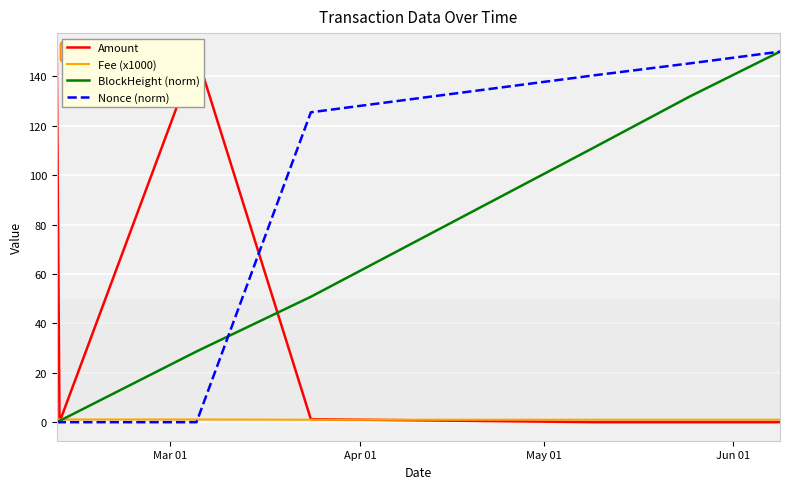

What is the greatest value displayed?

150.0